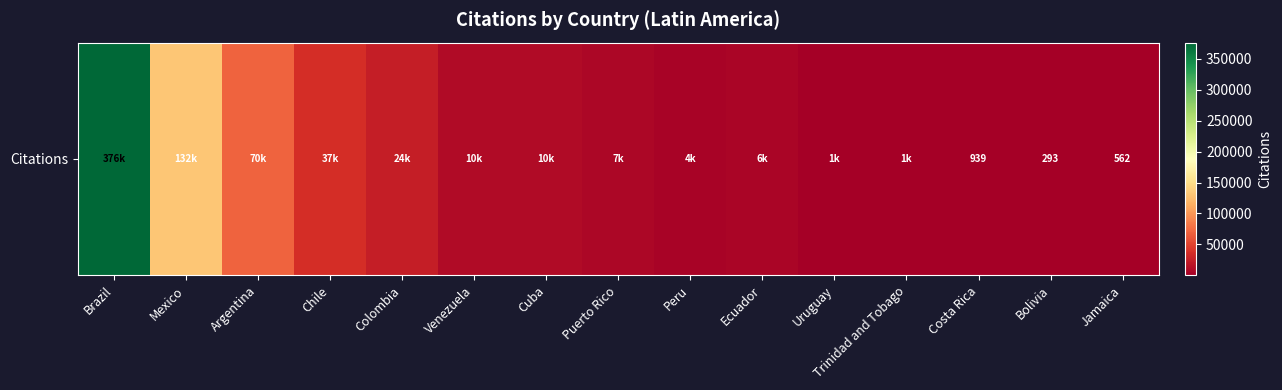

Reading right to left, extract all data points from this chart.

Jamaica=562	Bolivia=293	Costa Rica=939	Trinidad and Tobago=1041	Uruguay=1422	Ecuador=5545	Peru=3765	Puerto Rico=7039	Cuba=9790	Venezuela=10166	Colombia=24431	Chile=36731	Argentina=70445	Mexico=131825	Brazil=376051